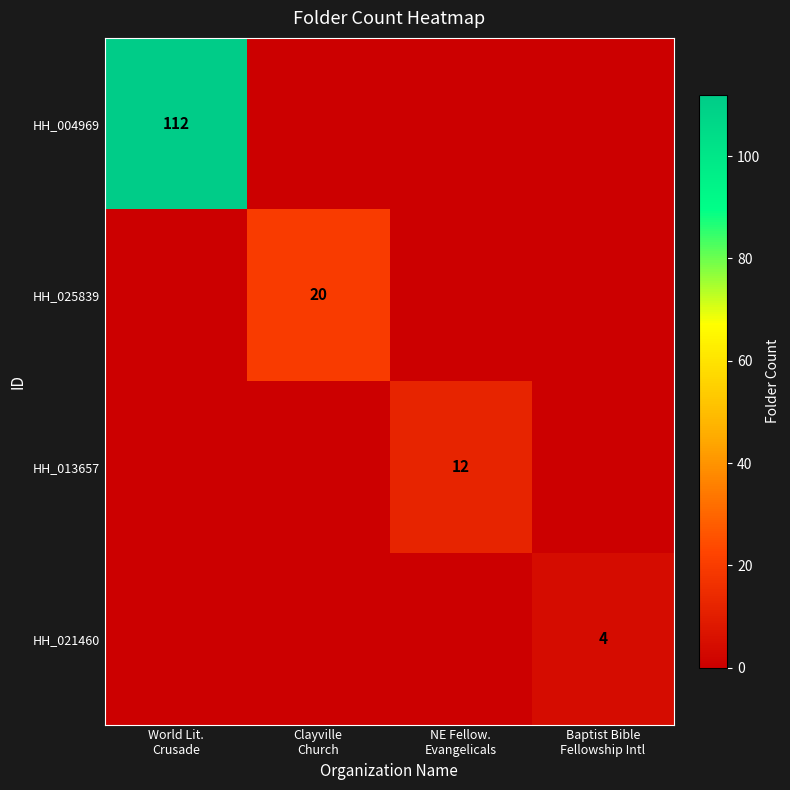

What is the difference between the maximum and minimum values in the HH_025839 series?

20